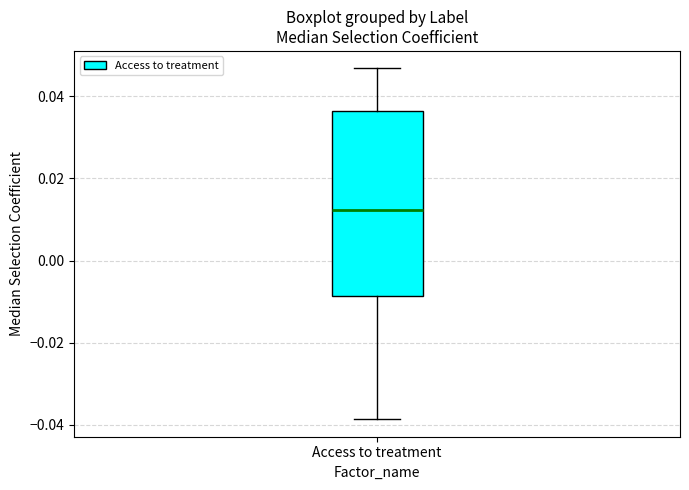

Where is the upper edge of the box for Access to treatment on the y-axis? The values are not printed on the chart, so give them approximately, as read against the axis.

0.036